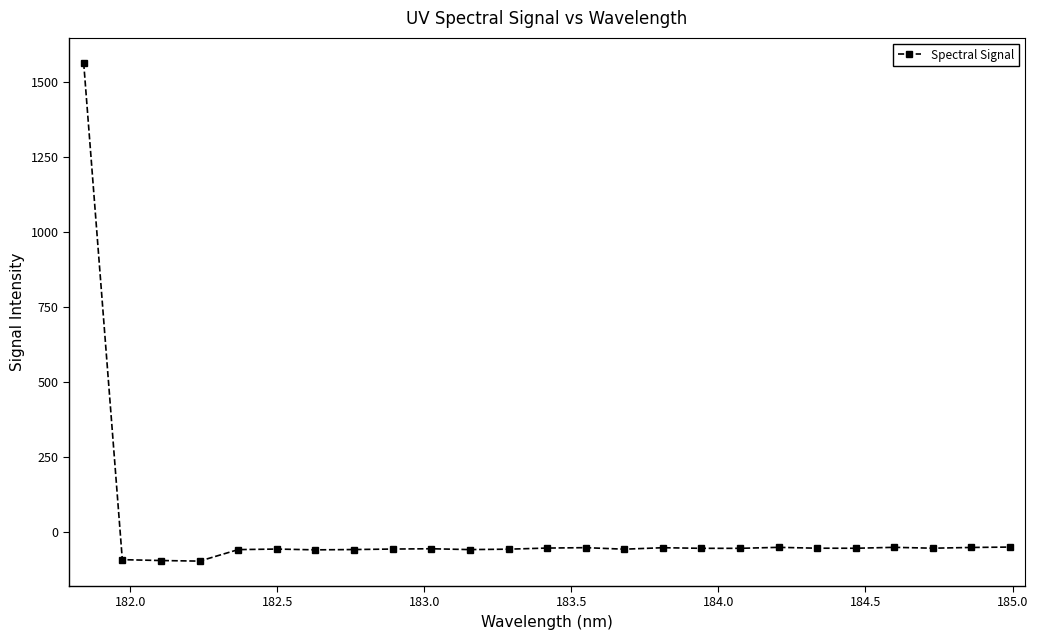

What is the value of the 7th point from the left?

-60.8